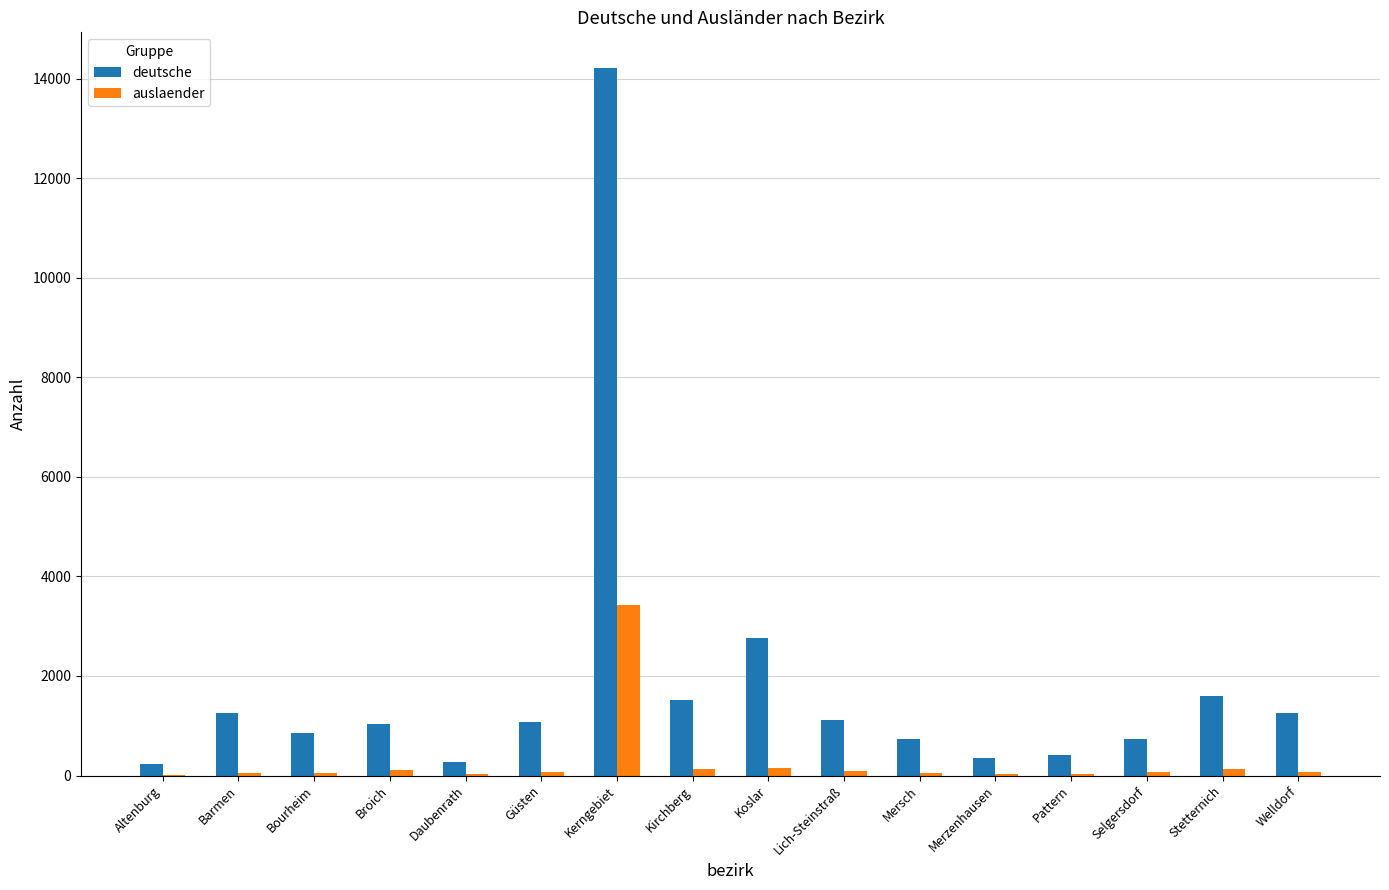

Is it true that deutsche equals 1757 at Welldorf?

False